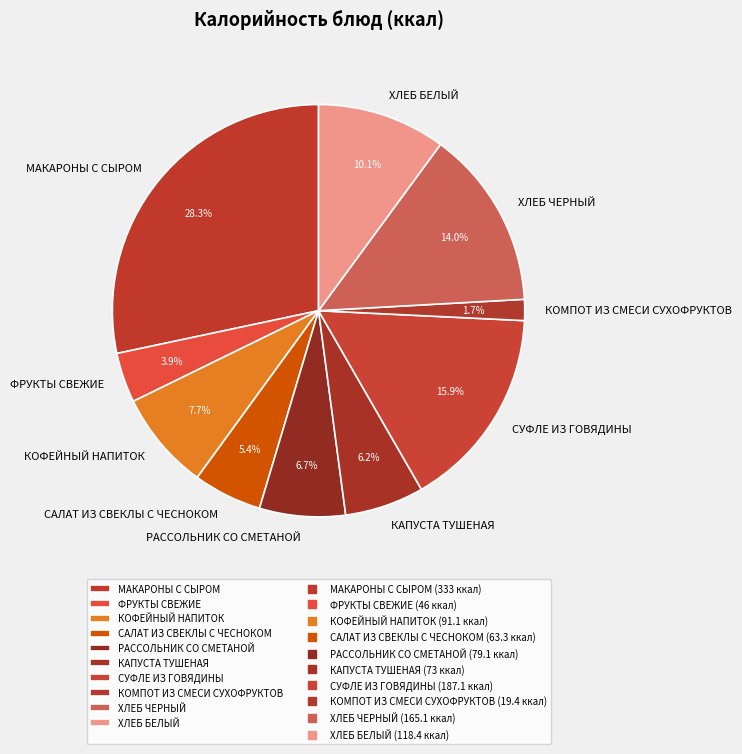

The КОФЕЙНЫЙ НАПИТОК slice represents 2% of the pie. True or false?

False